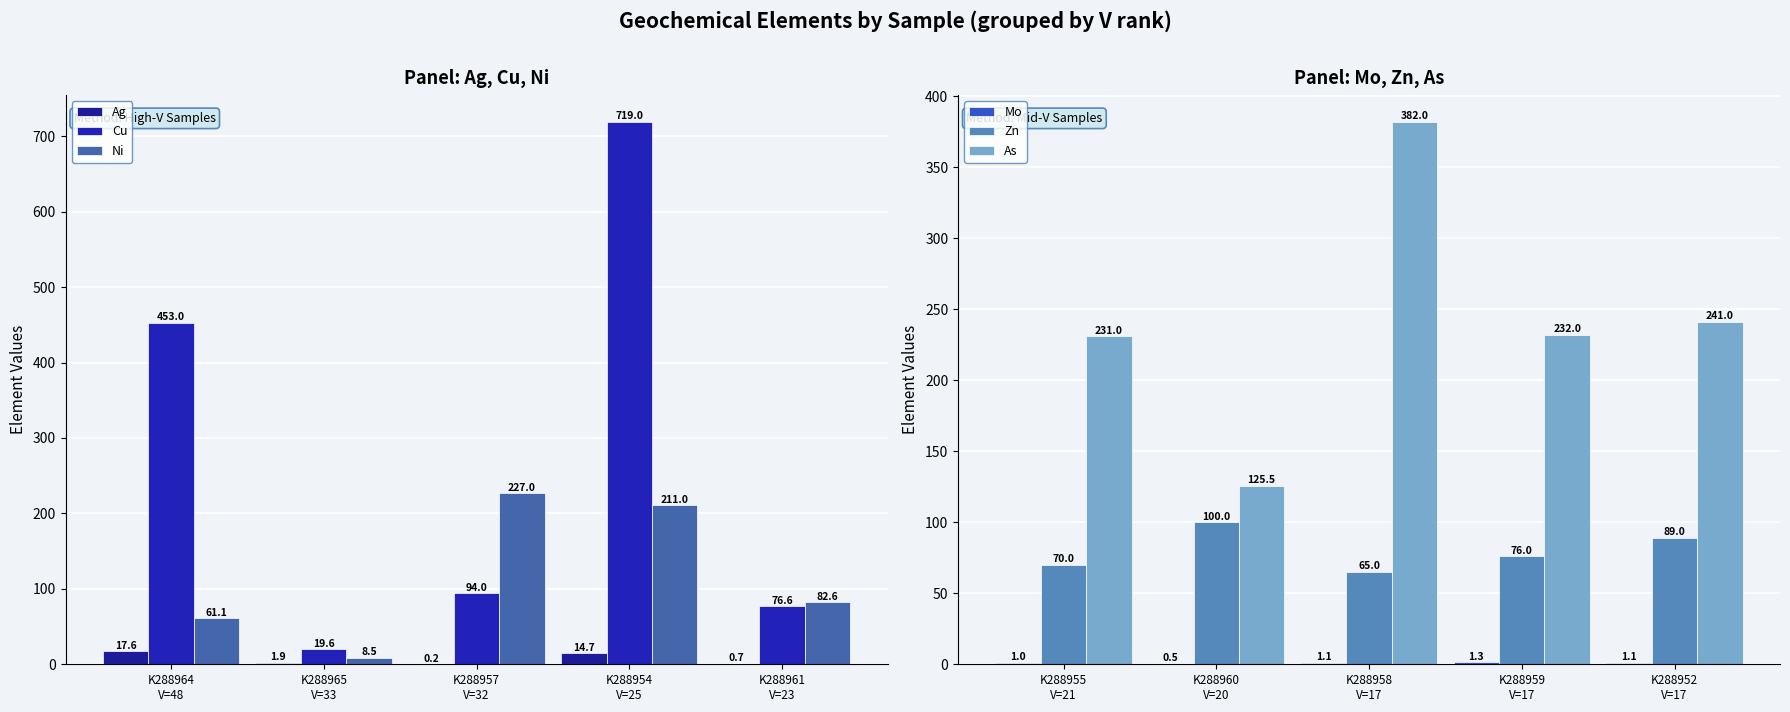

Where is As nearest to the value 253?

K288952
V=17